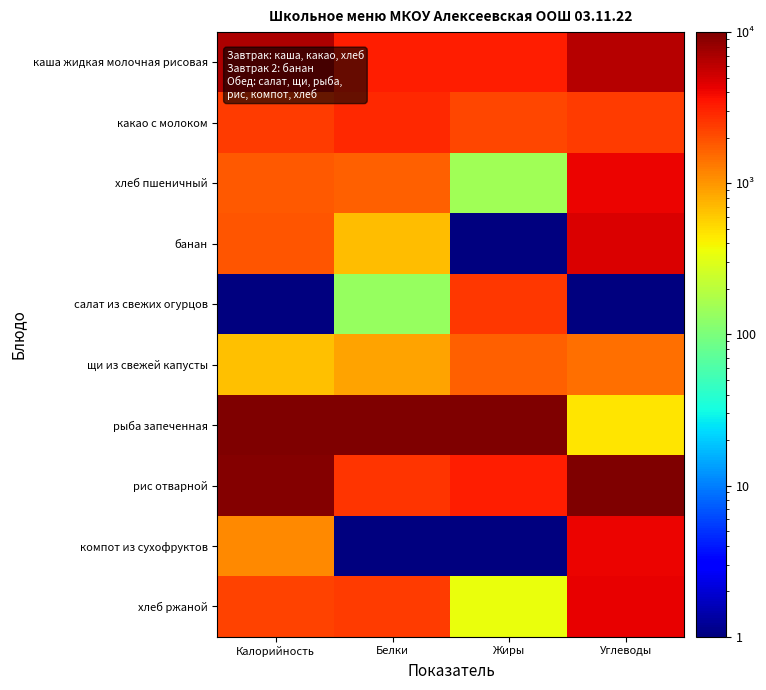

Count the number of categories in the chart.

4